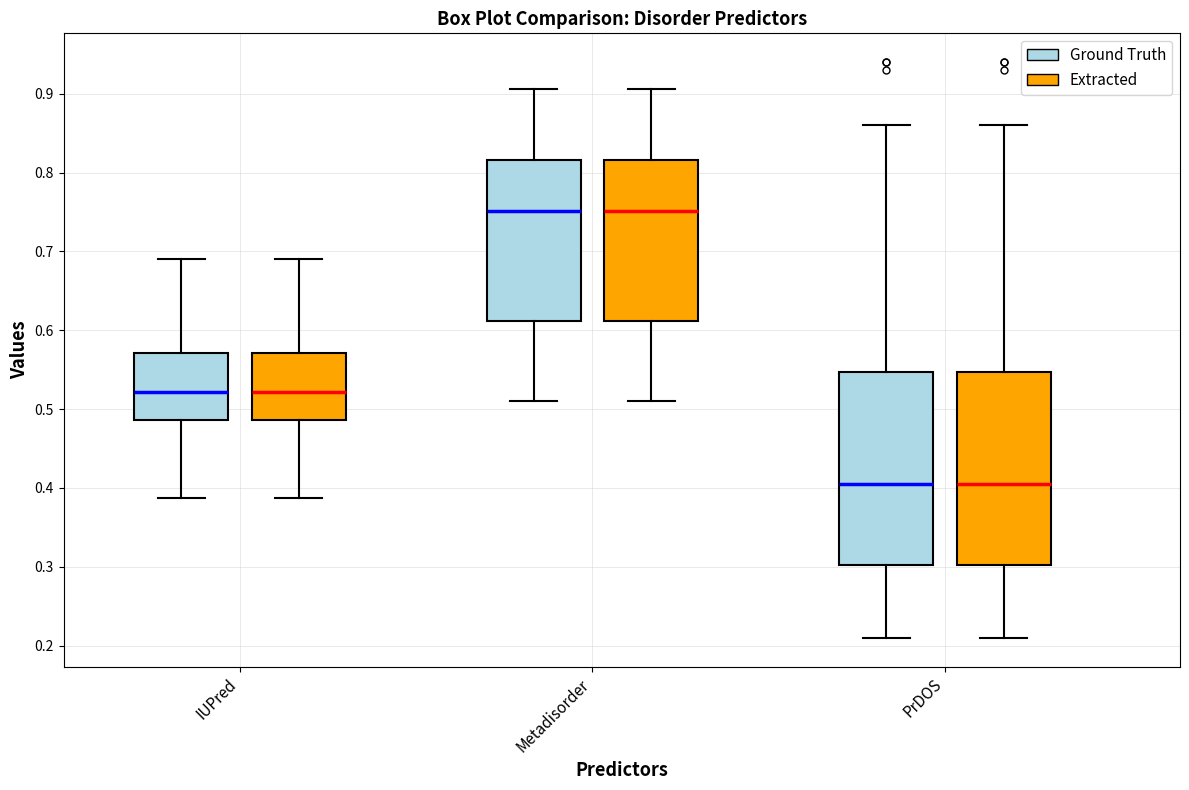

Reading left to right, read every box against the y-axis: the position of its median line, the range the box covers, and the ends of its whiskers. The values are not printed on the chart, so give them approximately, as read against the axis.

IUPred (Ground Truth): median 0.52, box 0.49 to 0.57, whiskers 0.39 to 0.69
IUPred (Extracted): median 0.52, box 0.49 to 0.57, whiskers 0.39 to 0.69
Metadisorder (Ground Truth): median 0.75, box 0.61 to 0.82, whiskers 0.51 to 0.91
Metadisorder (Extracted): median 0.75, box 0.61 to 0.82, whiskers 0.51 to 0.91
PrDOS (Ground Truth): median 0.41, box 0.30 to 0.55, whiskers 0.21 to 0.86
PrDOS (Extracted): median 0.41, box 0.30 to 0.55, whiskers 0.21 to 0.86